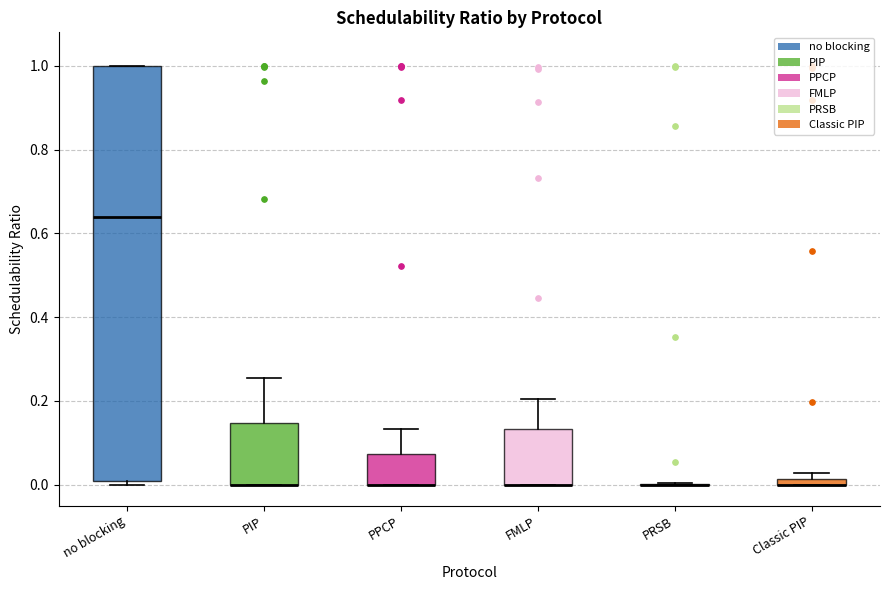

Which box is the tallest, from its lower edge to its upper edge?

no blocking